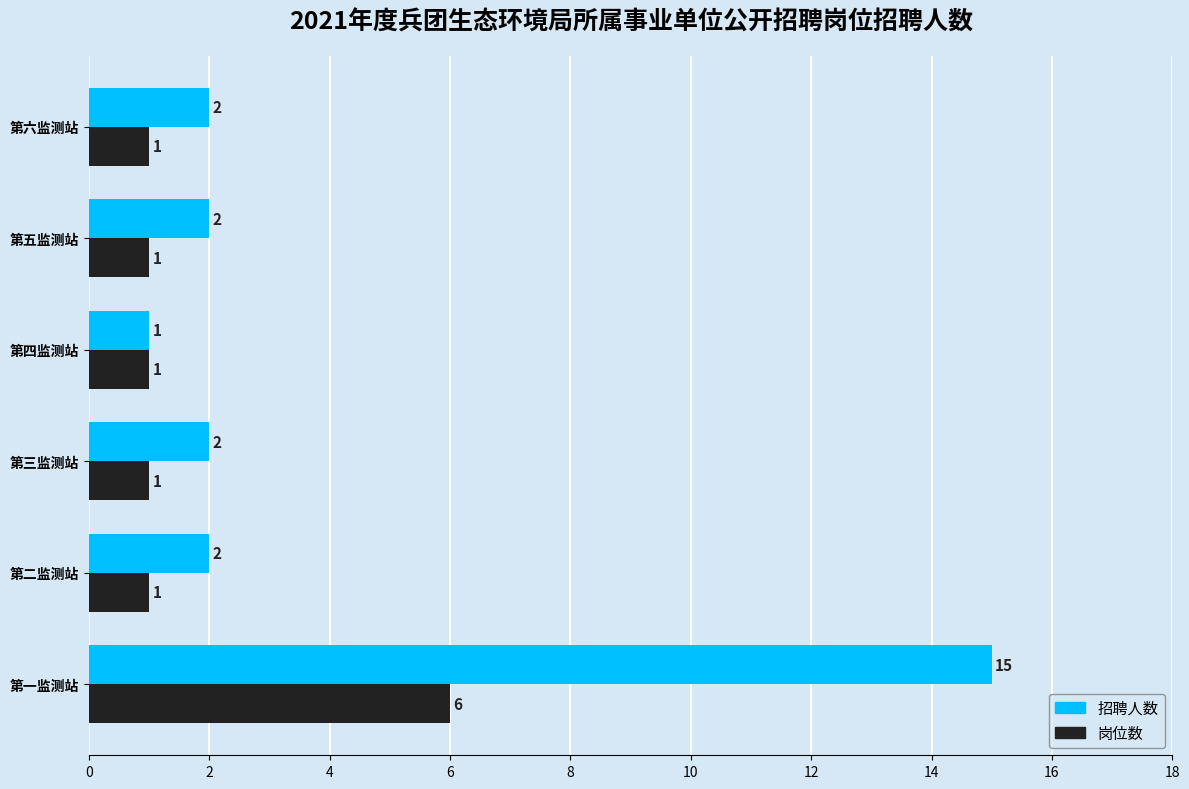

What is the average value of the 招聘人数 series?

4